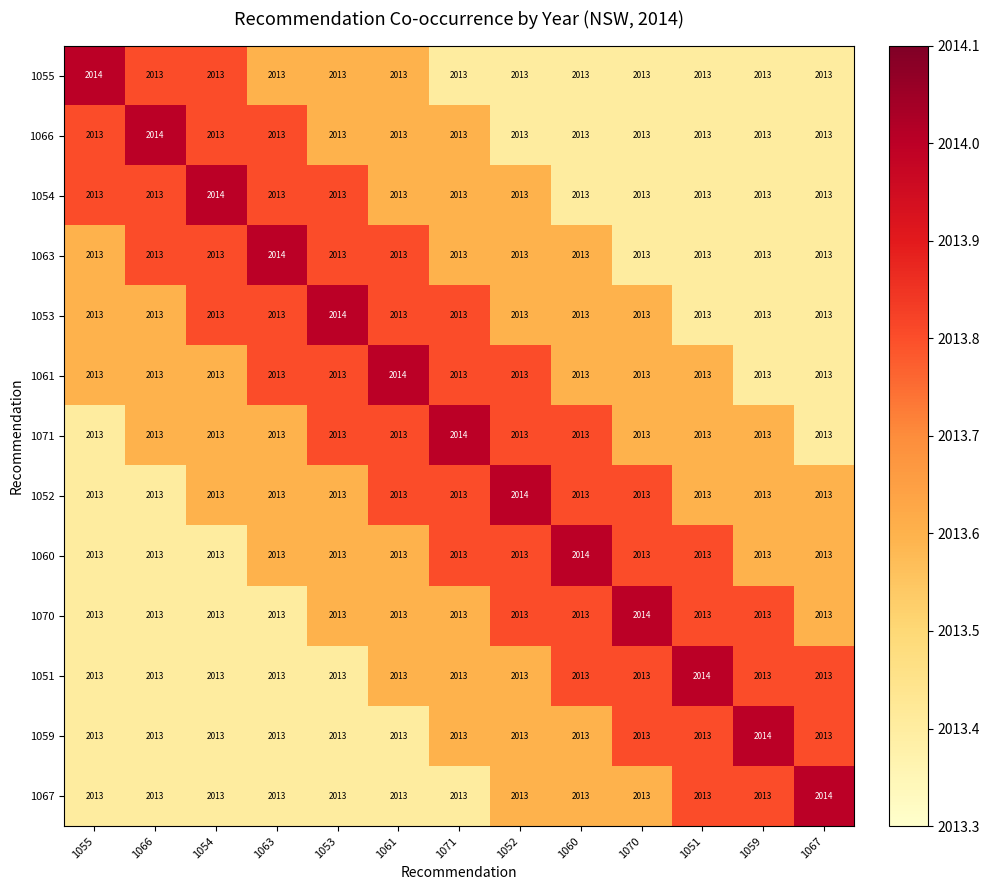

What is the sum of all 1059 values?

26170